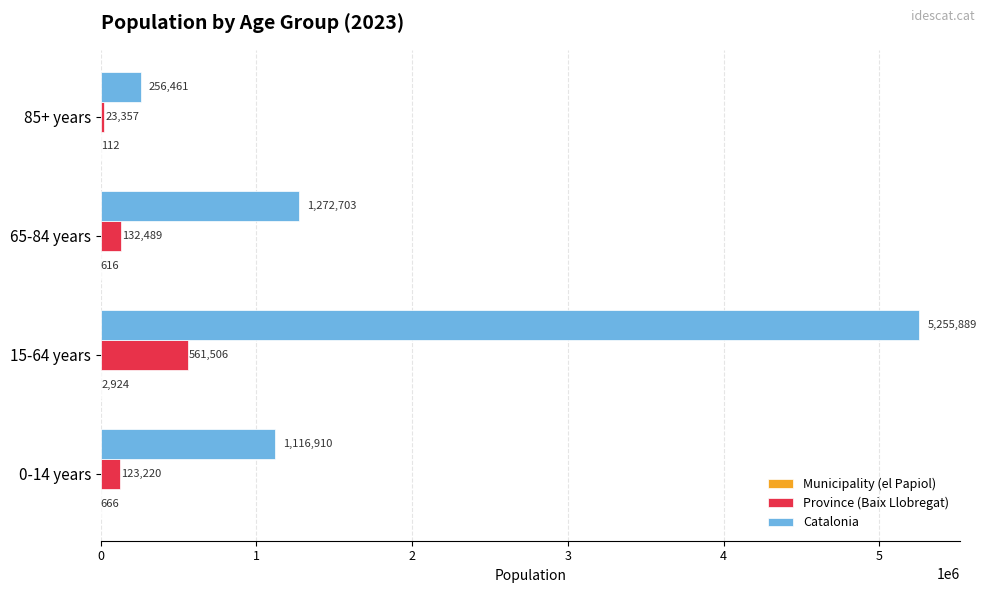

Is it true that Province (Baix Llobregat) equals 816833 at 15-64 years?

False